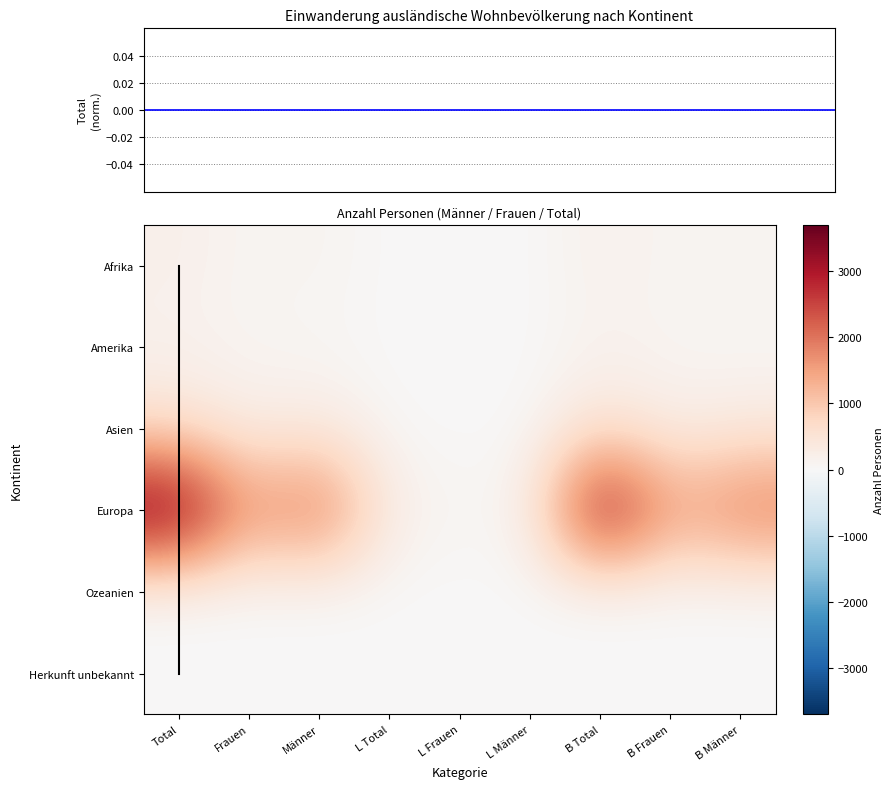

Which series changed the most between Männer and L Total?

Europa